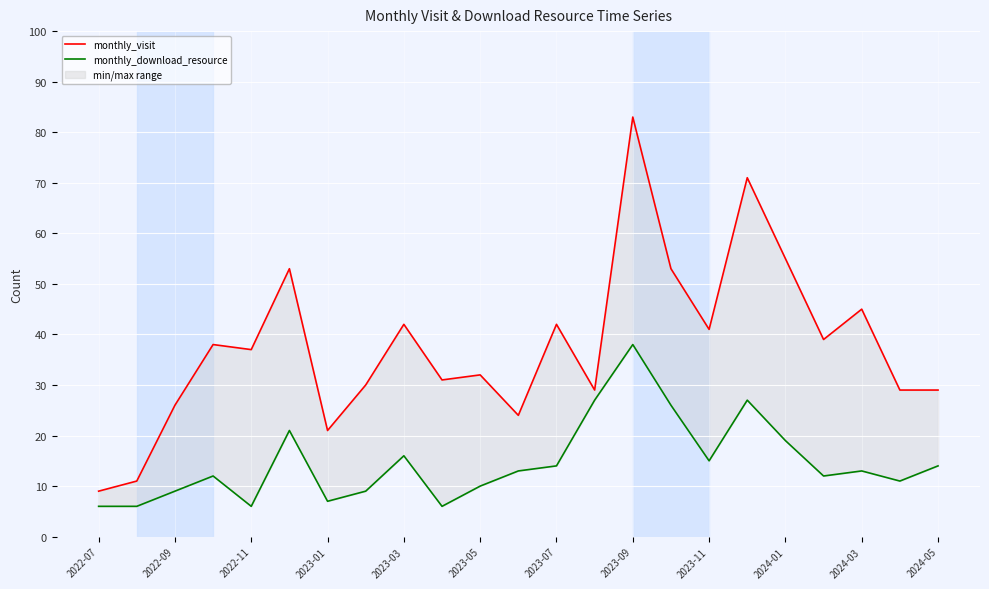

In monthly_visit, how many points are lower than both neighbors (excluding endpoints)?

7